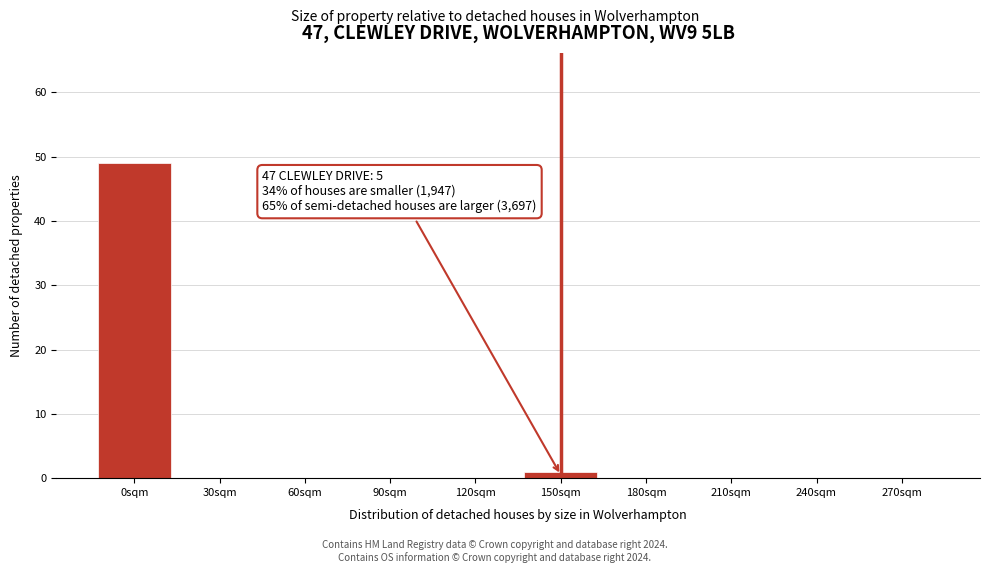

Reading left to right, transcribe all the data shown in this chart.

0sqm=49	30sqm=0	60sqm=0	90sqm=0	120sqm=0	150sqm=1	180sqm=0	210sqm=0	240sqm=0	270sqm=0